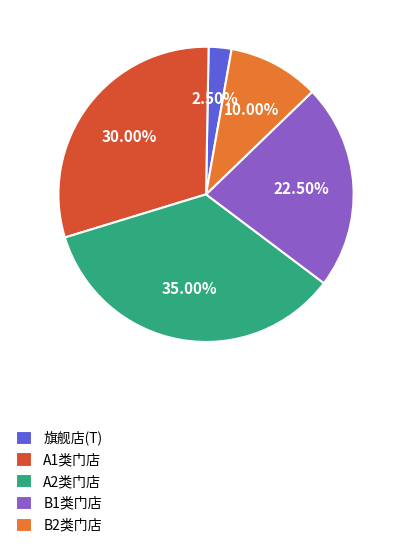

Which category has the smallest portion of the pie?

旗舰店(T)